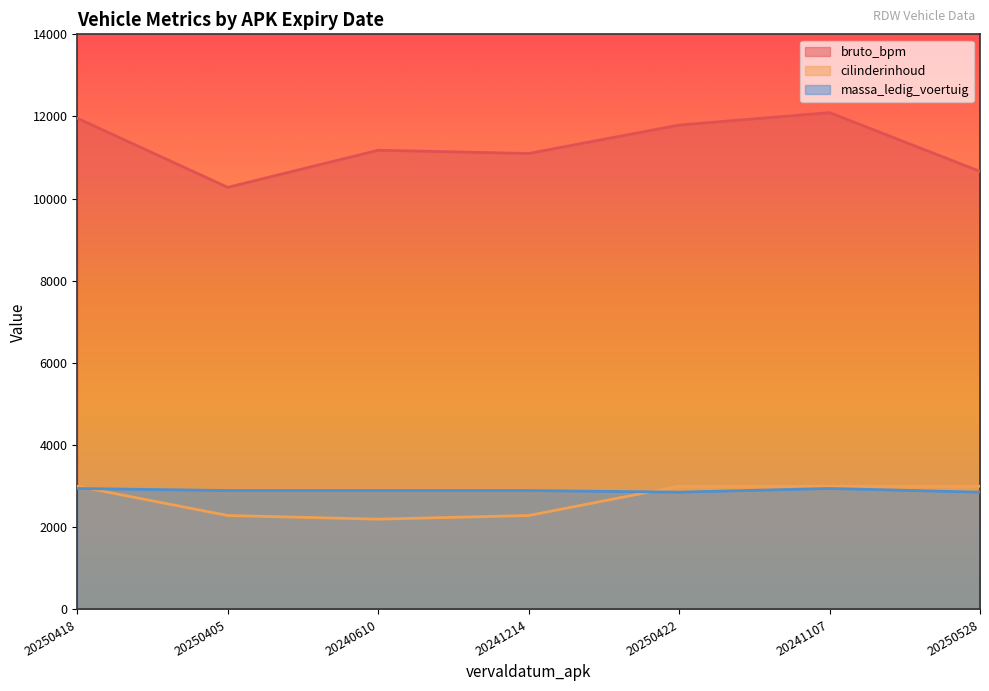

What is the difference between the maximum and minimum values in the bruto_bpm series?

1819